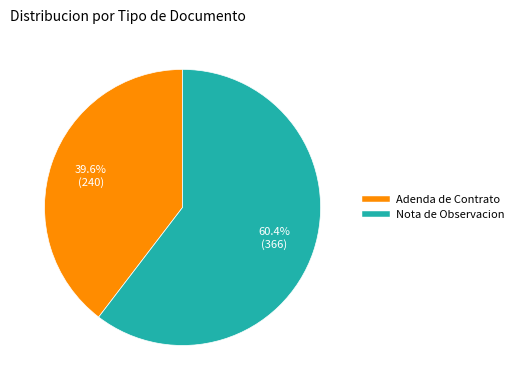

To the nearest percent, what portion does Nota de Observacion represent?

60%